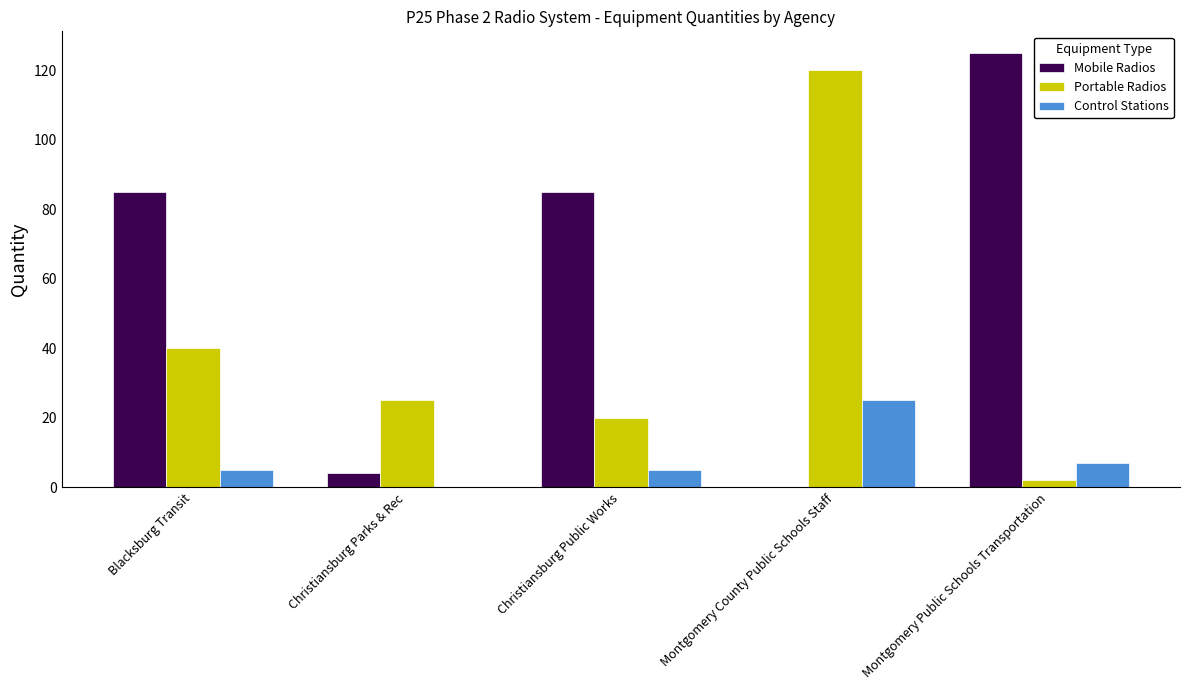

Does the chart contain stacked bars?

No